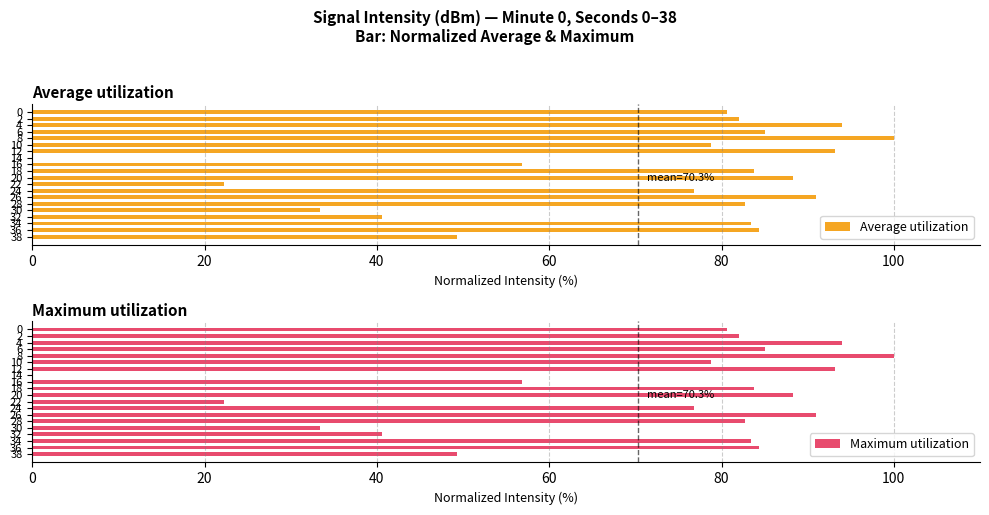

Reading left to right, what are all the values shown in this chart?

Average utilization: 80.7	82.0	94.0	85.1	100.0	78.8	93.1	0.0	56.8	83.7	88.3	22.3	76.9	90.9	82.7	33.4	40.6	83.4	84.3	49.3
Maximum utilization: 80.7	82.0	94.0	85.1	100.0	78.8	93.1	0.0	56.8	83.7	88.3	22.3	76.9	90.9	82.7	33.4	40.6	83.4	84.3	49.3